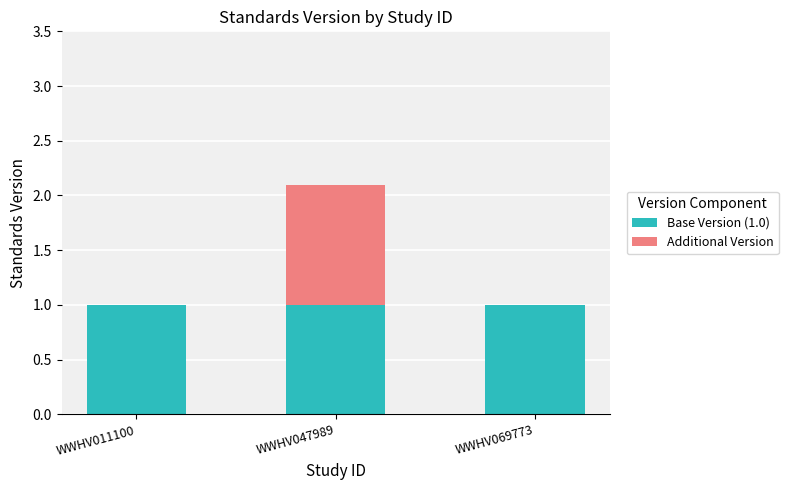

True or false: Base Version (1.0) has a value of 1.5 at WWHV069773.

False